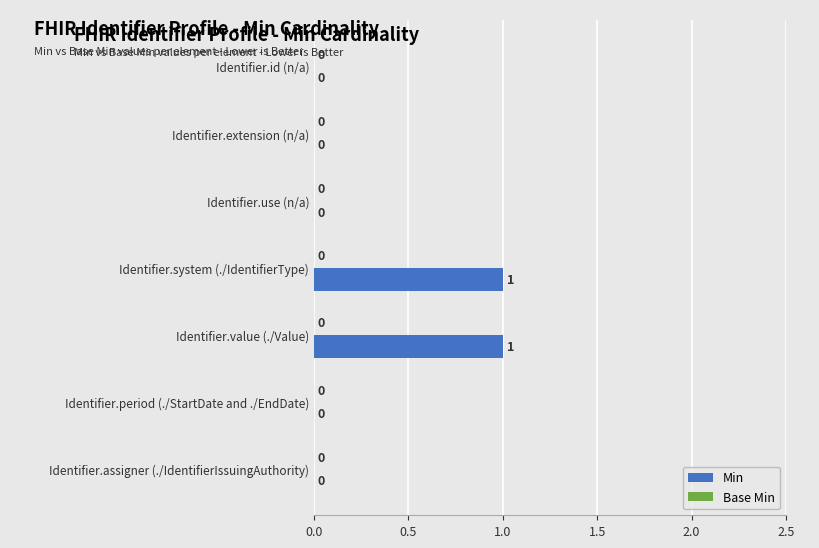

Is it true that the value at Identifier.period (./StartDate and ./EndDate) is -1?

False